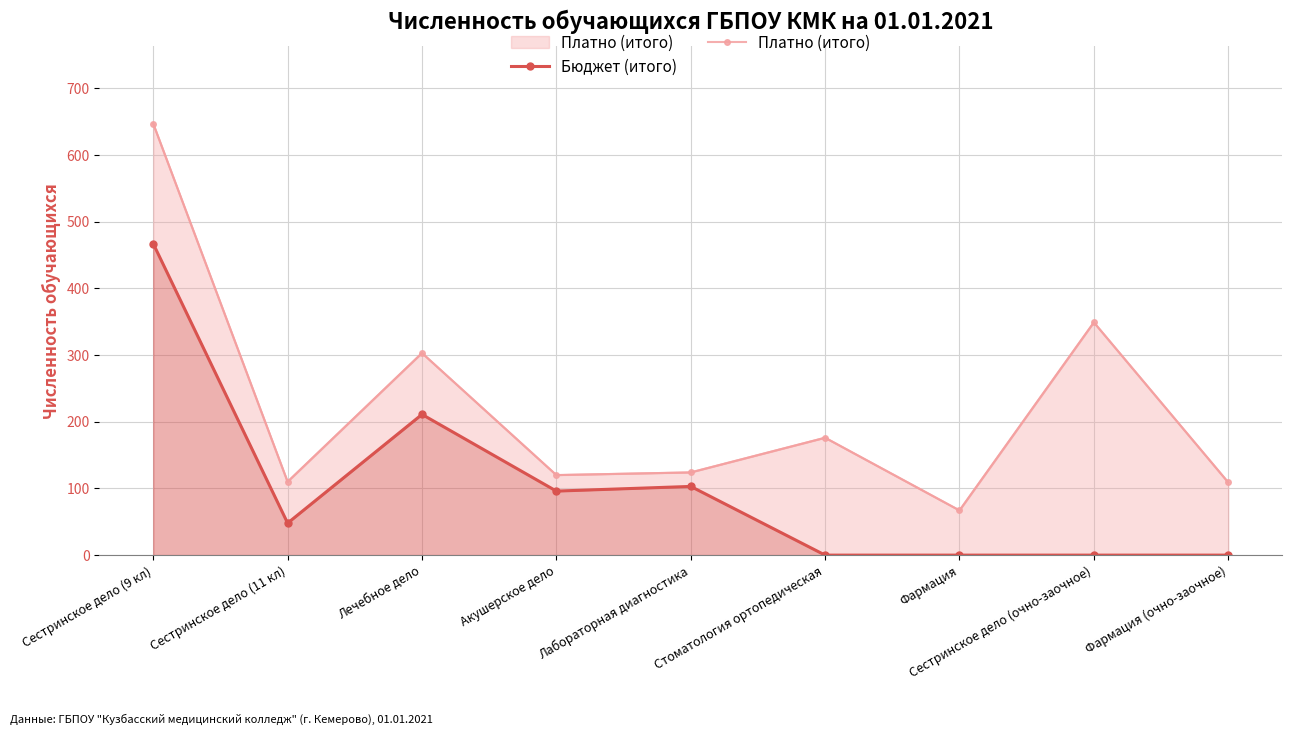

Which category has the lowest value in the Платно (итого) series?

Фармация